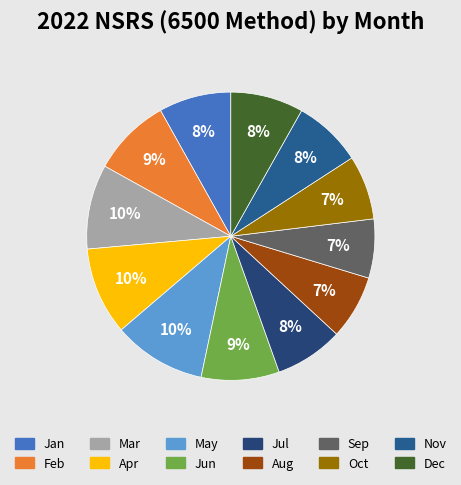

Combined, do Oct and Dec account for over 50%?

No